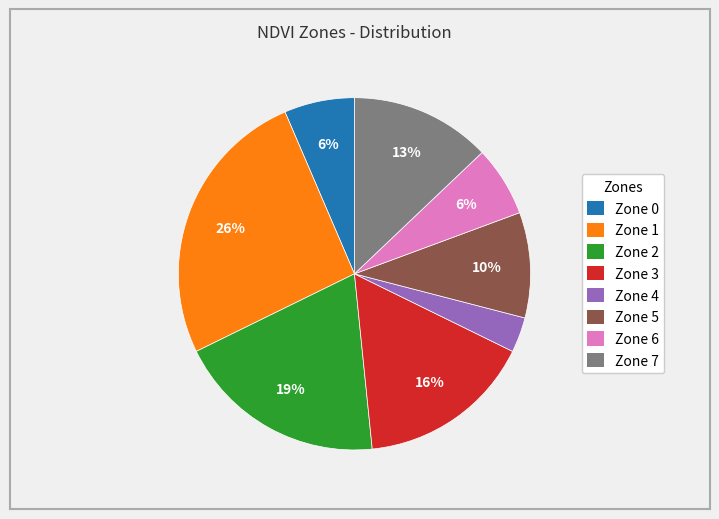

Does Zone 3 account for over 50% of the chart?

No